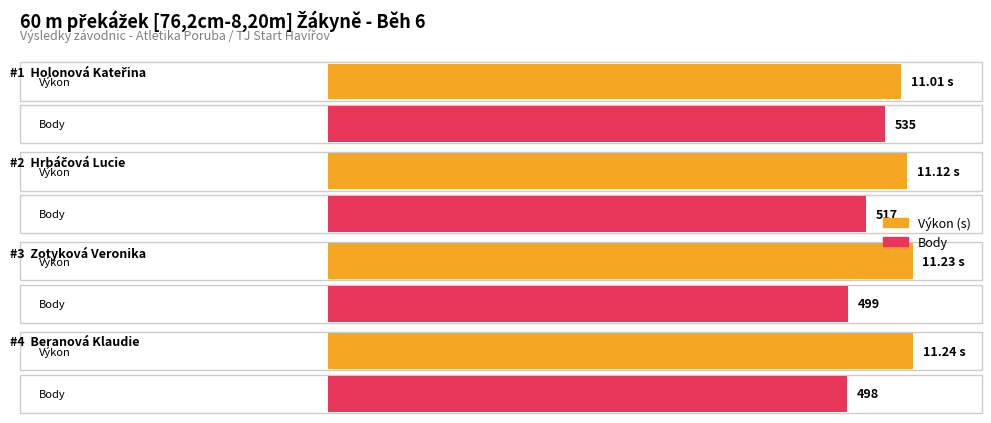

What is the maximum value shown in the chart?

535.0